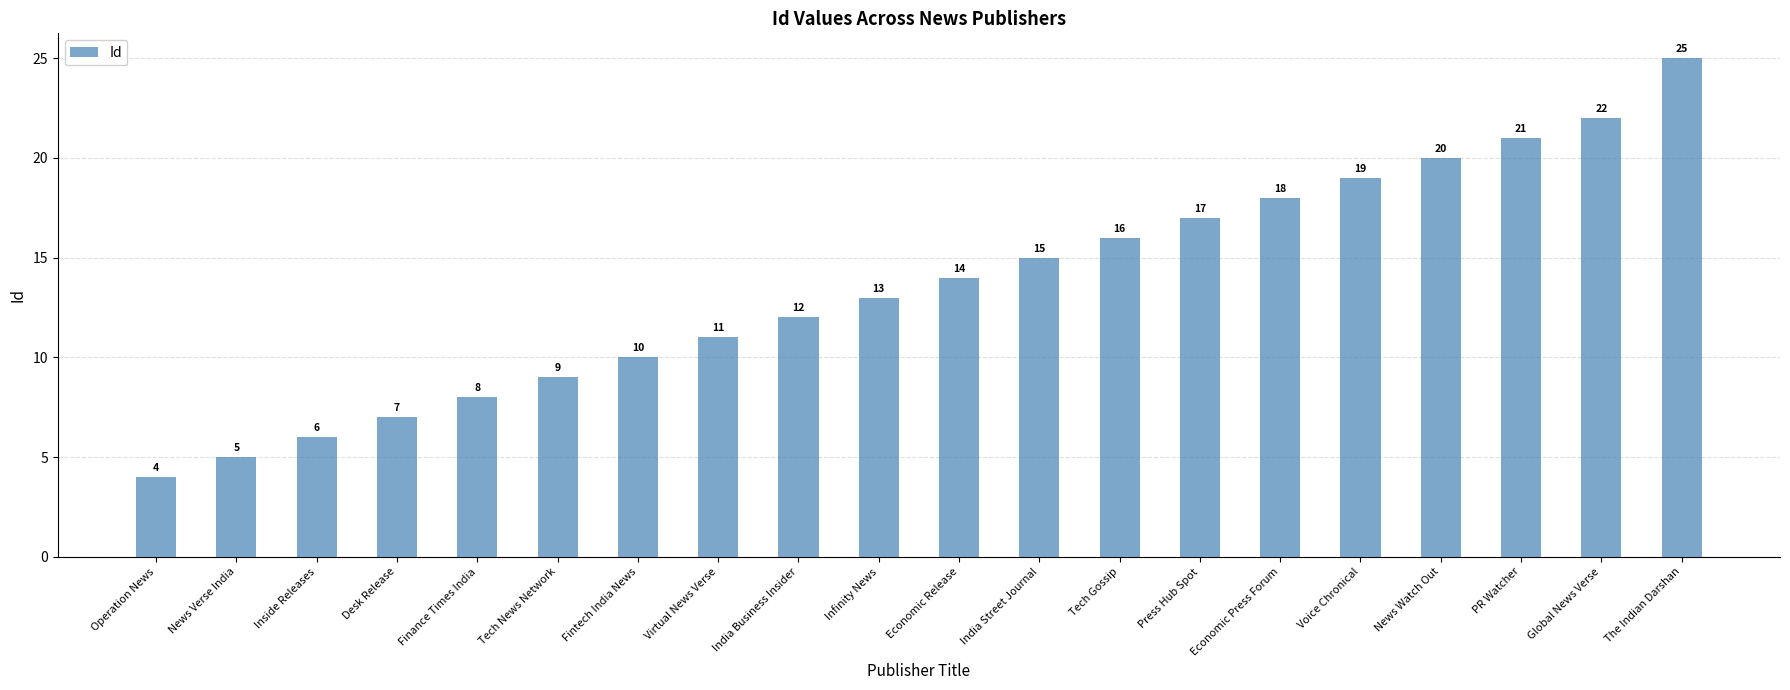

What is the difference between the second highest and minimum values?

18